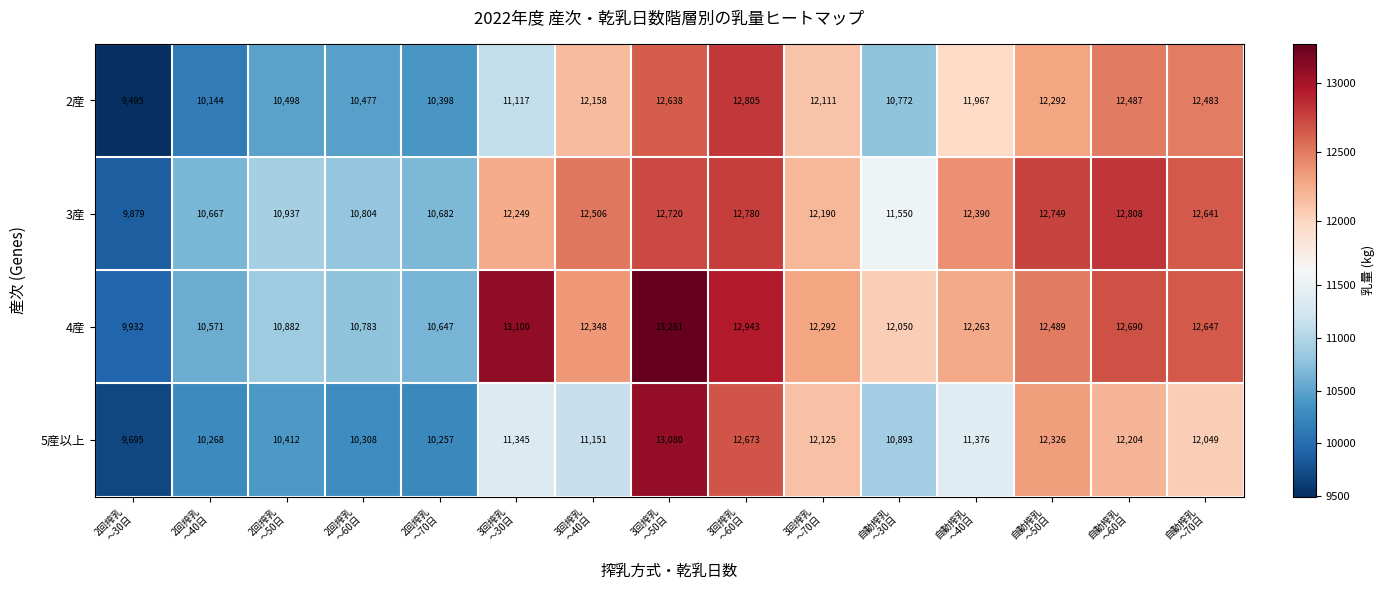

Which series has the largest total across all categories?

4産